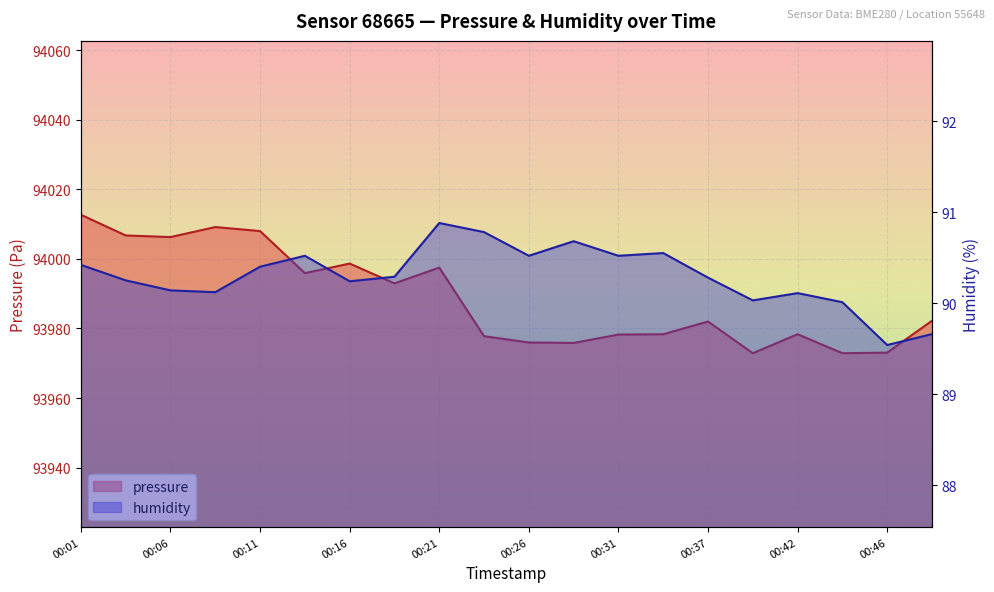

The pressure series shows 93997.5 at 00:21. True or false?

True